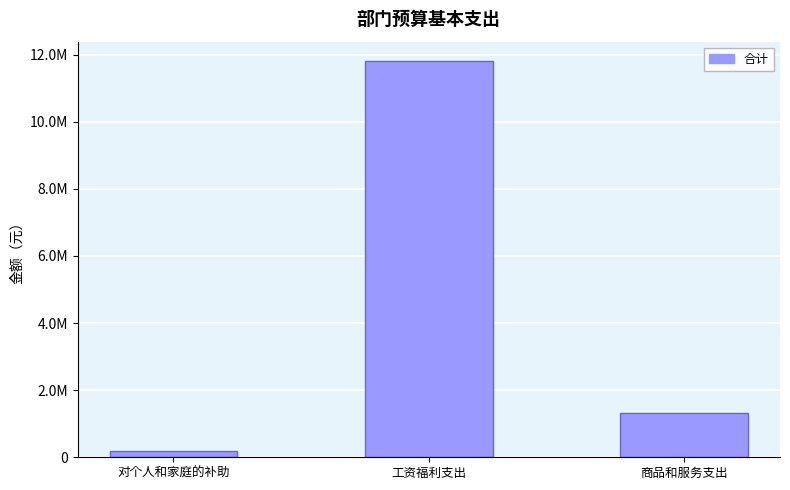

Between 工资福利支出 and 对个人和家庭的补助, which is larger?

工资福利支出